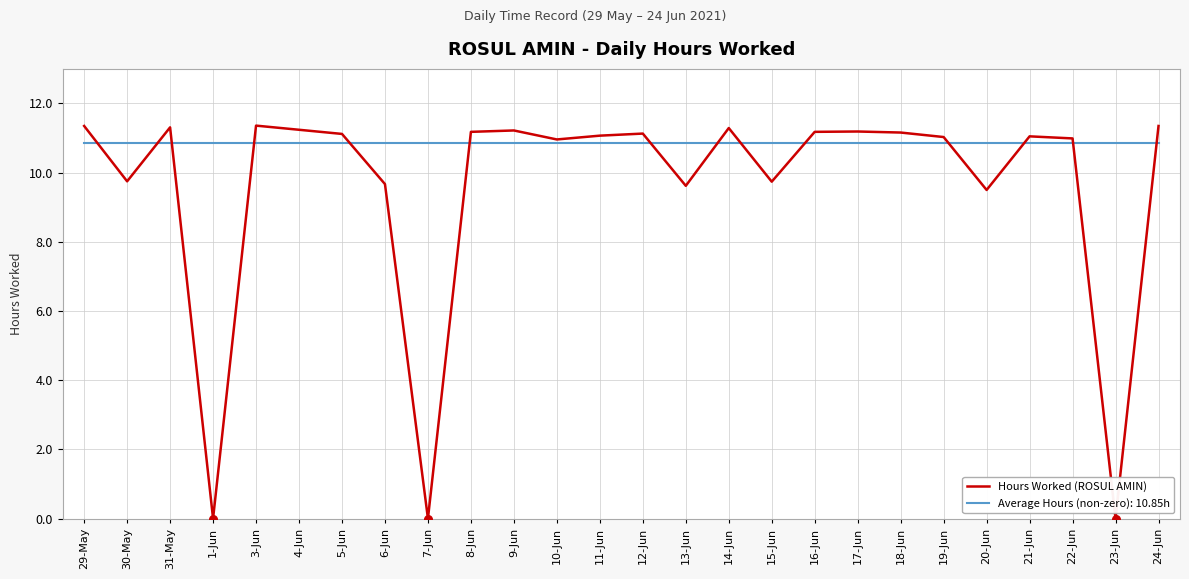

What is the spread (max minus min) of values at 30-May?

1.1